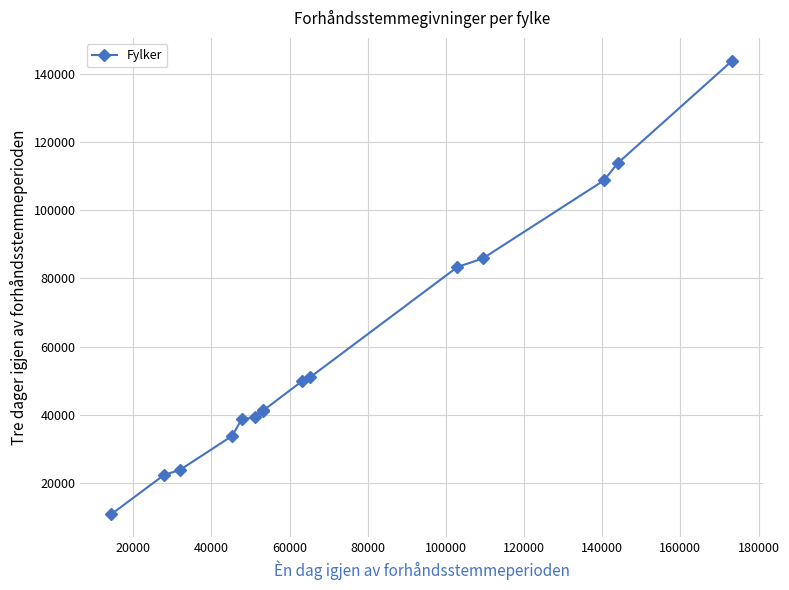

What is the minimum value shown in the chart?

10811